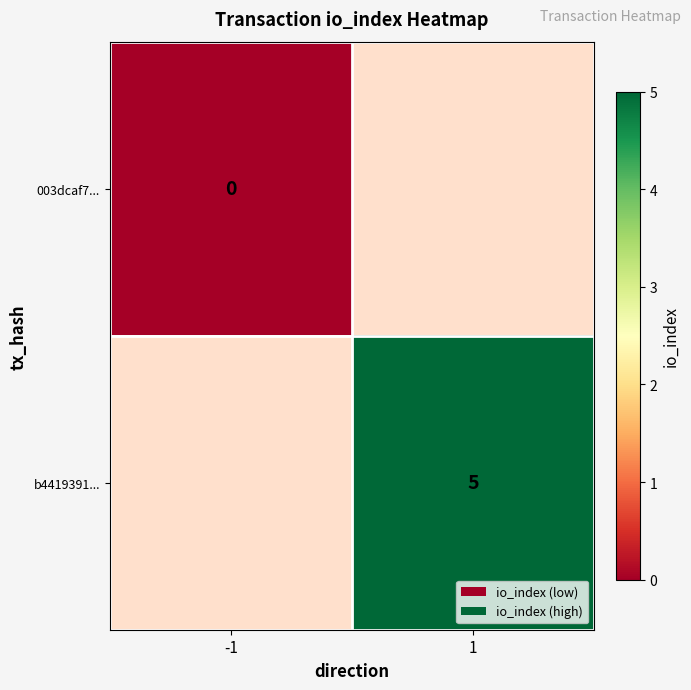

Is it true that b4419391... equals 5 at 1?

True